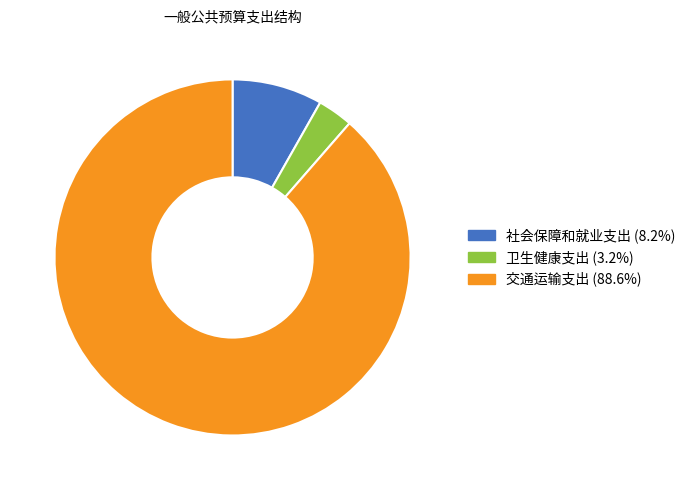

Rank the categories by value from lowest to highest.

卫生健康支出, 社会保障和就业支出, 交通运输支出